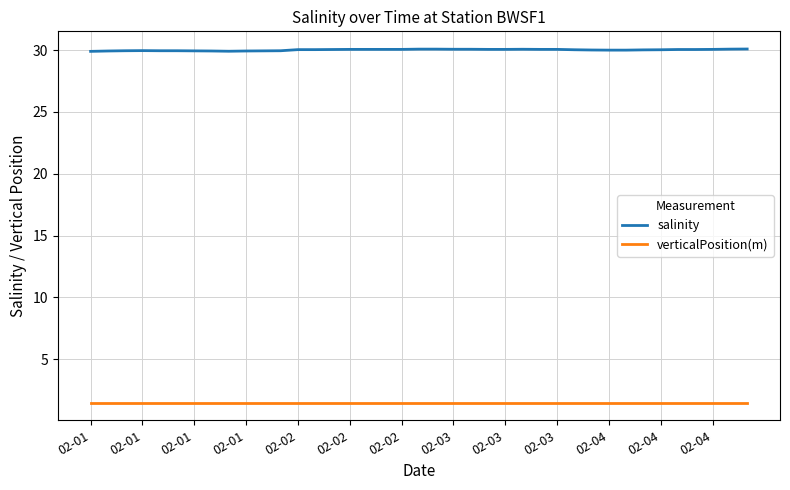

Which series has the largest total across all categories?

salinity